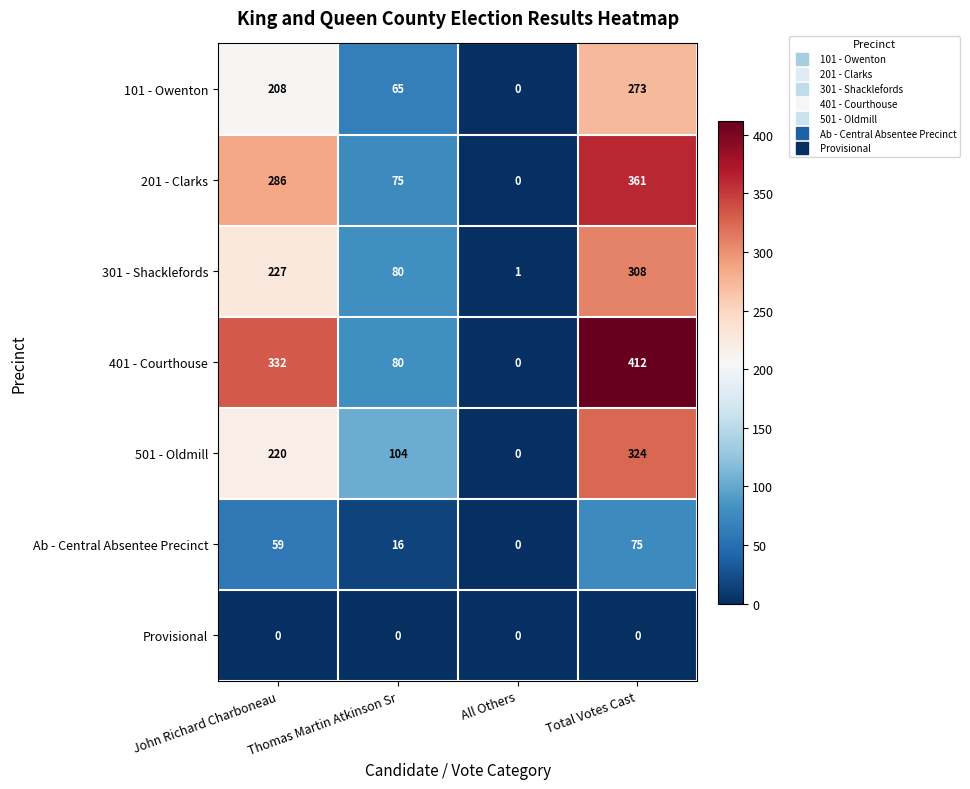

What is the total value across all series at Thomas Martin Atkinson Sr?

420